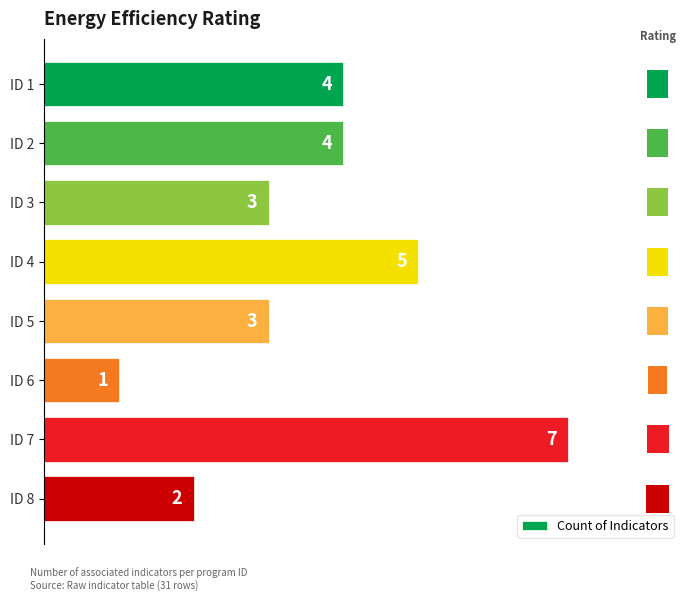

How many values are below 4?

4